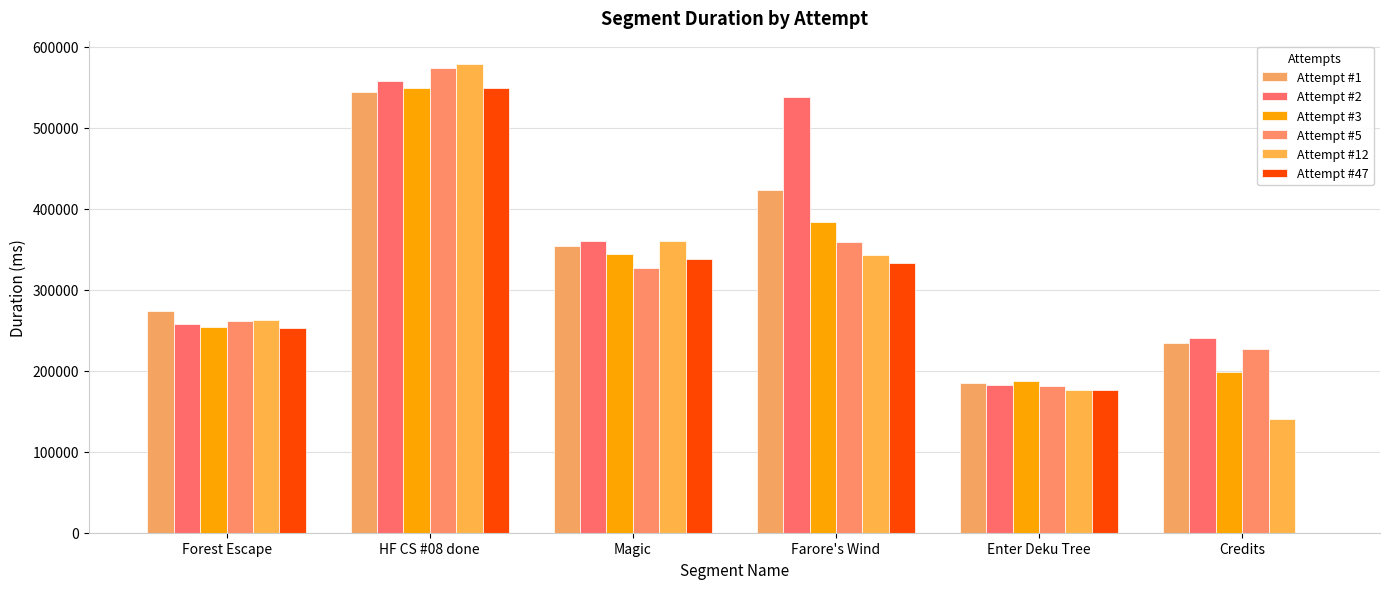

How many groups of bars are there?

6